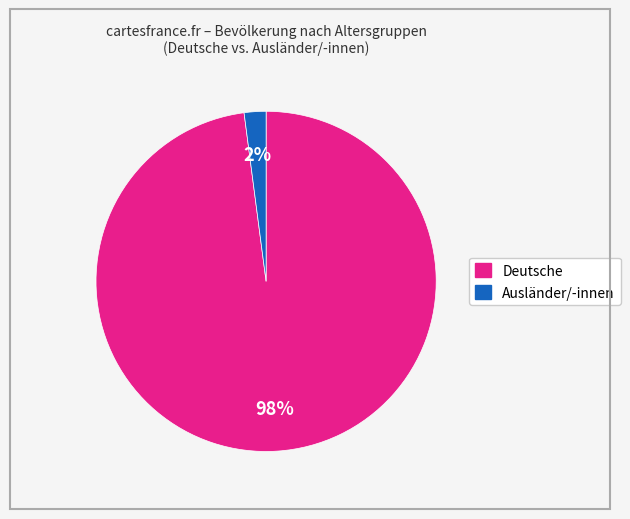

To the nearest percent, what is the average slice percentage?

50%